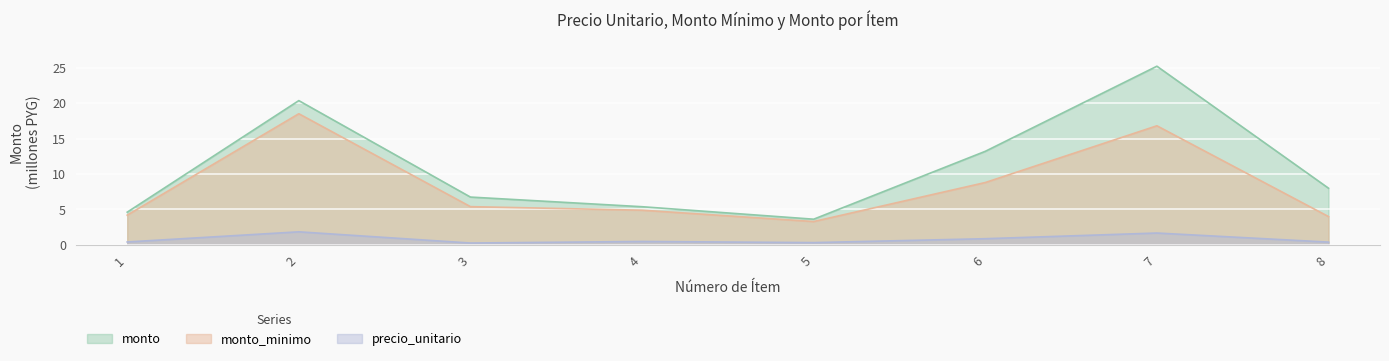

What is the average value of the precio_unitario series?

0.8